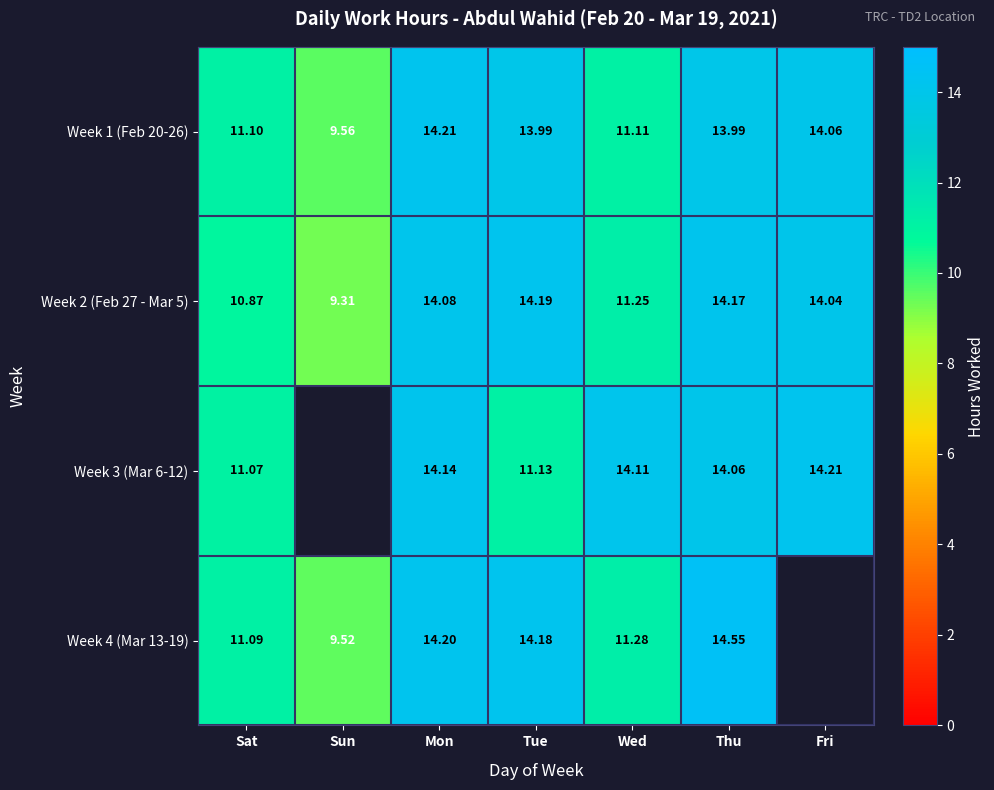

True or false: Week 1 (Feb 20-26) has a value of 9.6 at Sun.

True